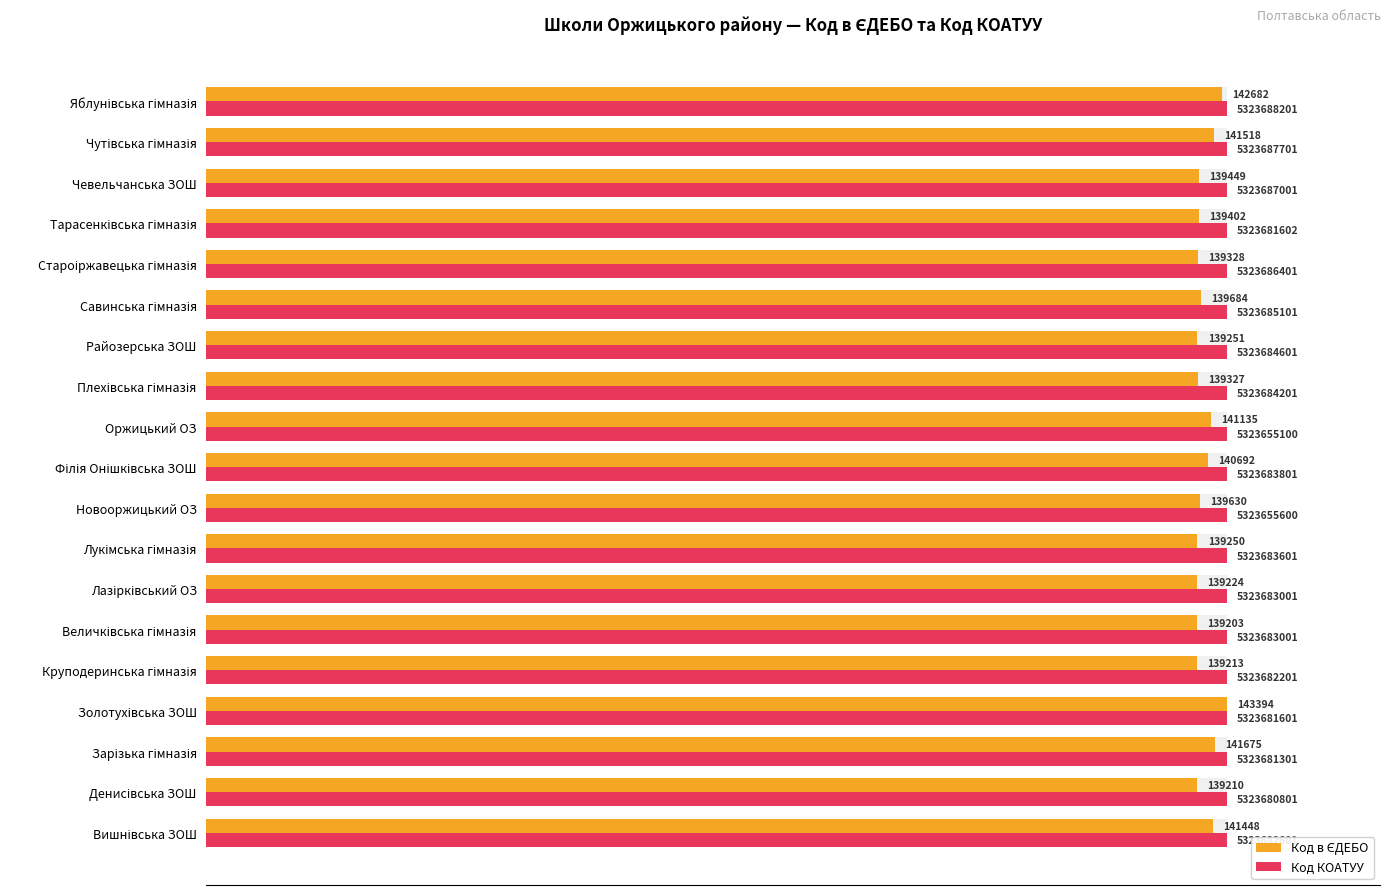

Does the chart contain stacked bars?

No